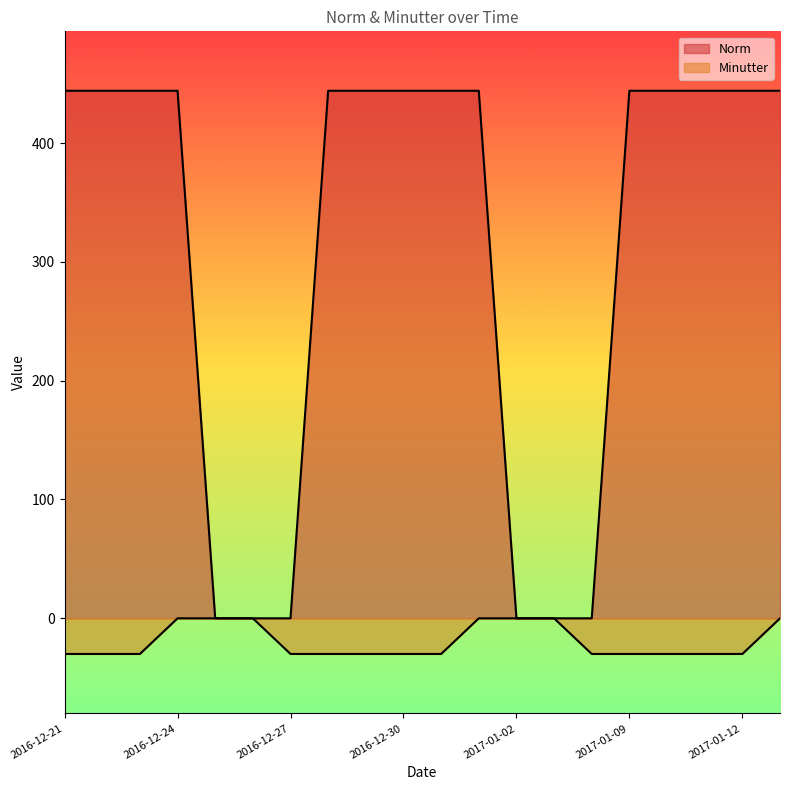

True or false: Norm and Minutter cross at least once.

False